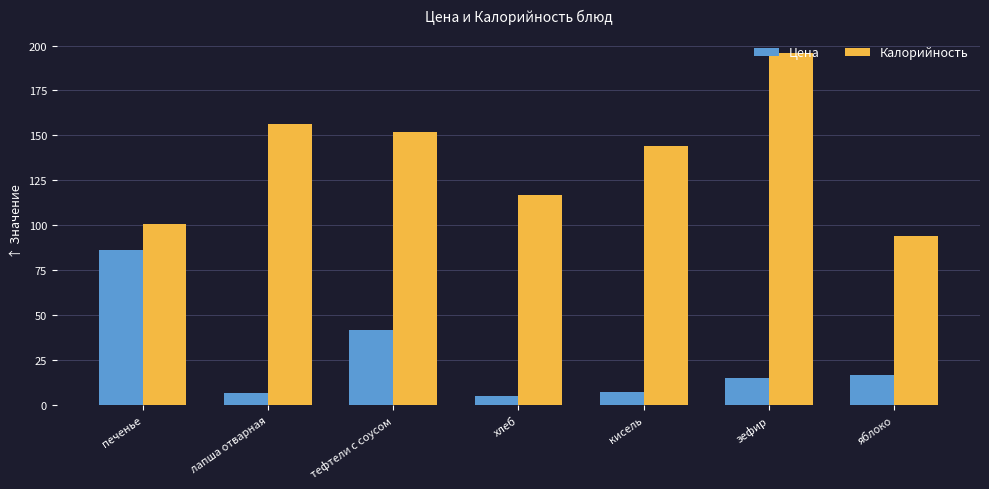

What is the greatest value displayed?

196.0